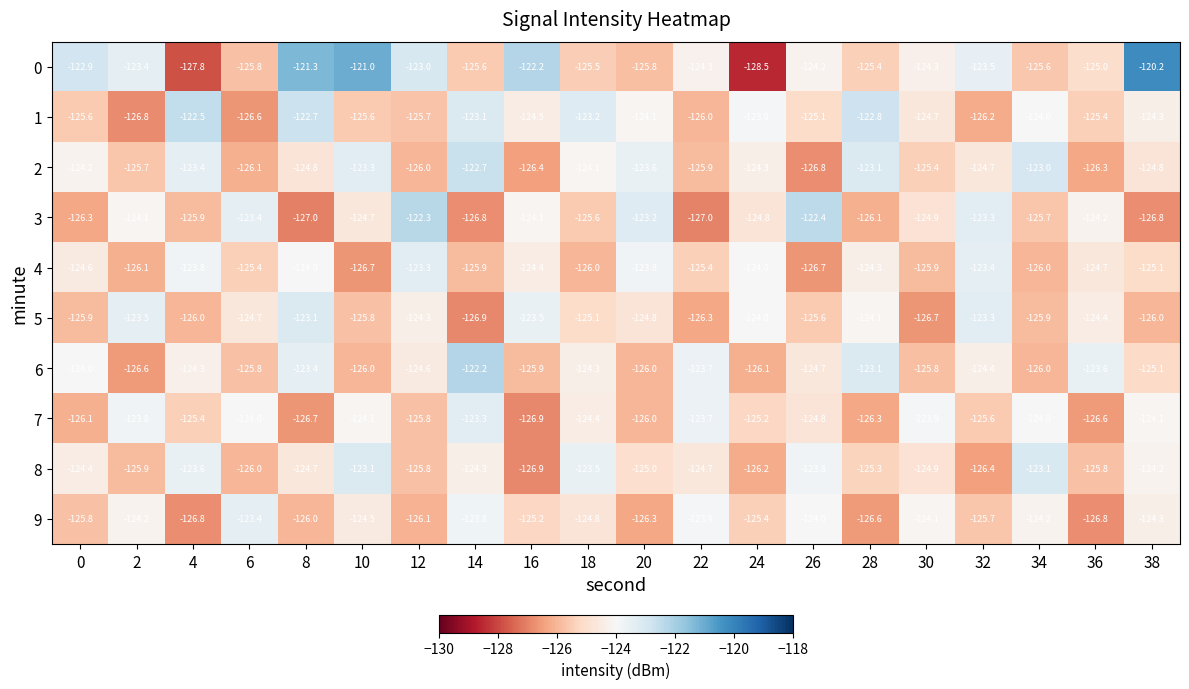

At how many categories does at least one series exceed -124?

20